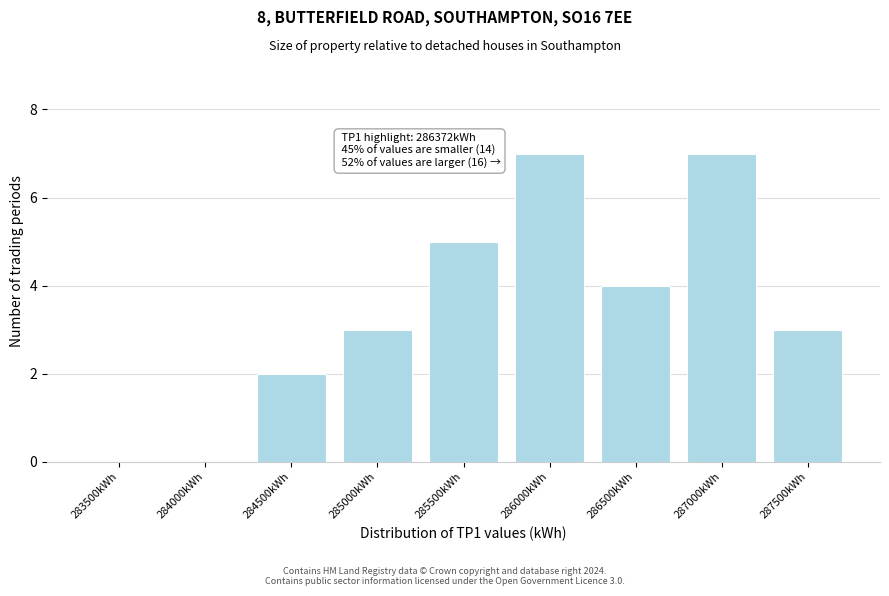

Reading left to right, list all the values displayed in this chart.

283500kWh=0	284000kWh=0	284500kWh=2	285000kWh=3	285500kWh=5	286000kWh=7	286500kWh=4	287000kWh=7	287500kWh=3